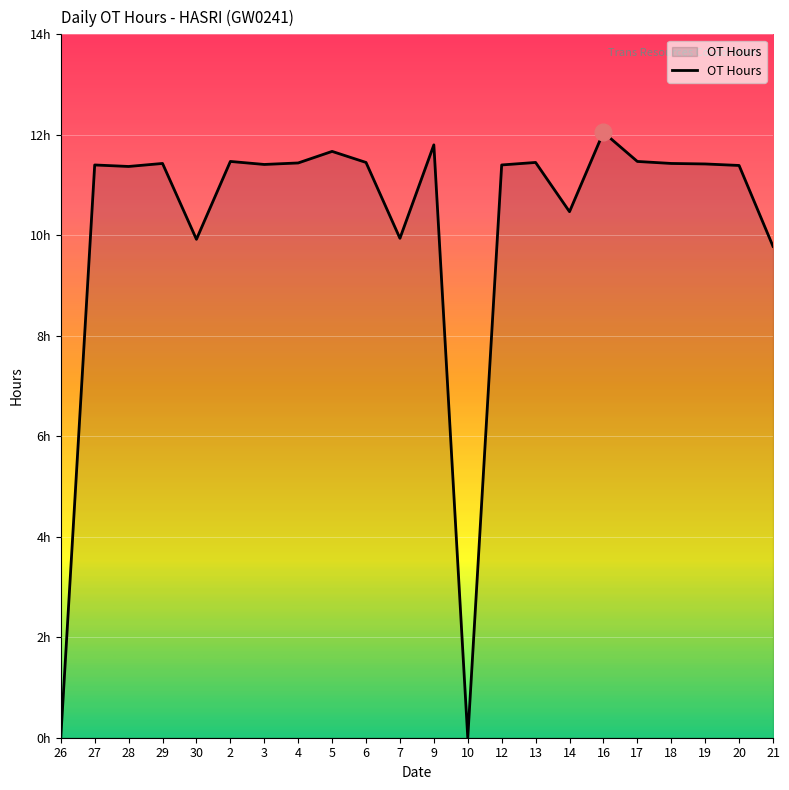

Is this an area chart (filled region under the line)?

Yes